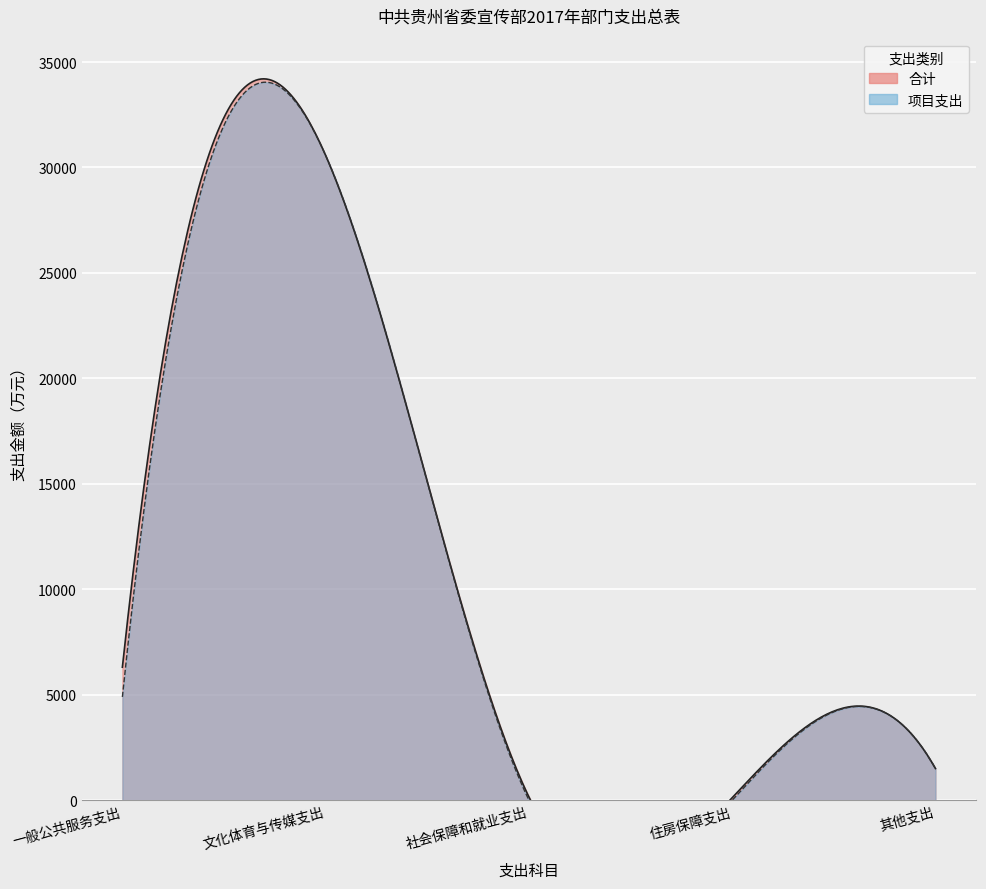

Which label corresponds to the largest value in the chart?

文化体育与传媒支出